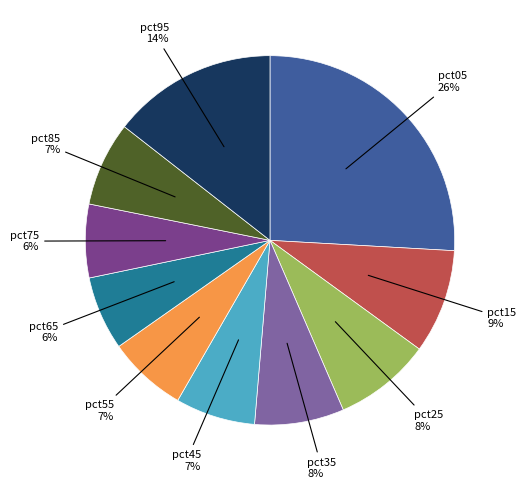

Does any single category account for the majority?

No